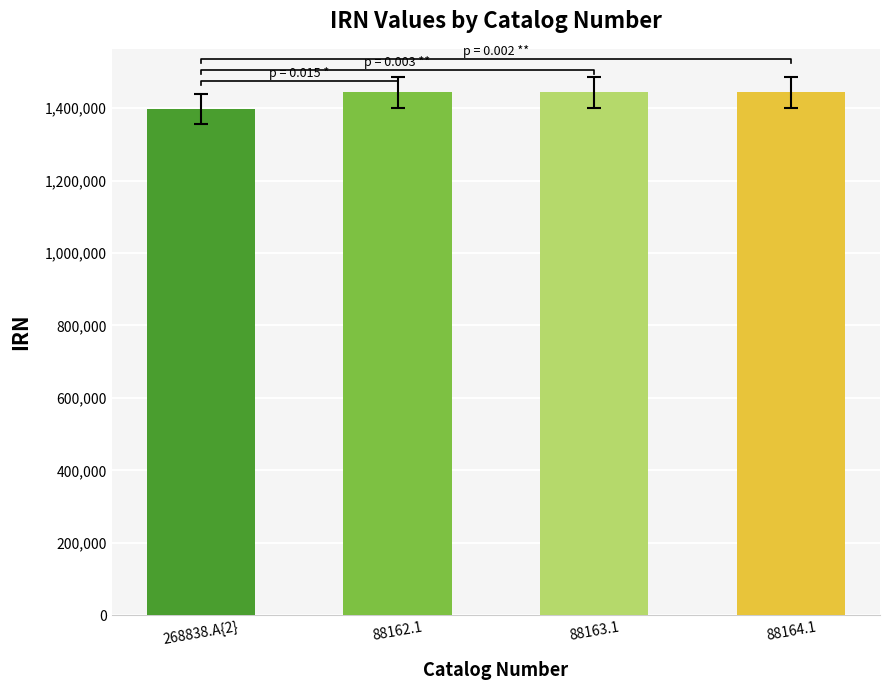

How many values exceed 1444044?

1